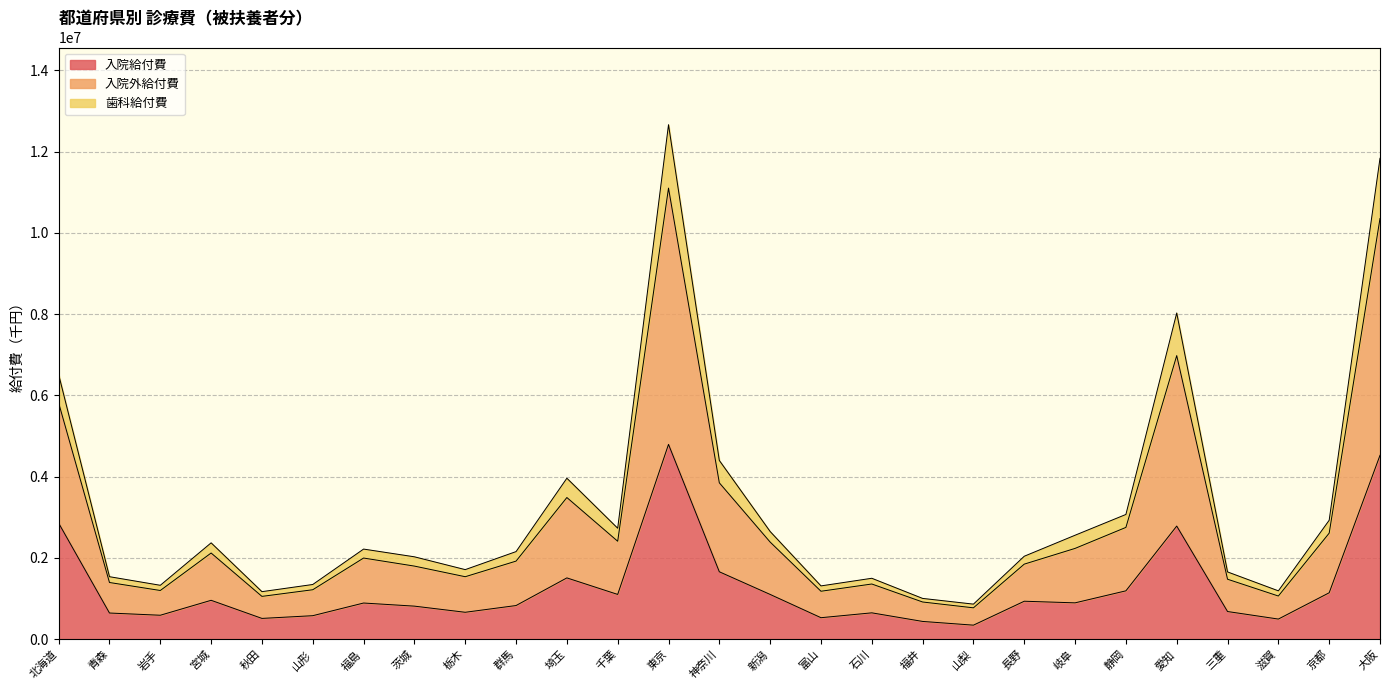

Which label corresponds to the largest value in the chart?

東京